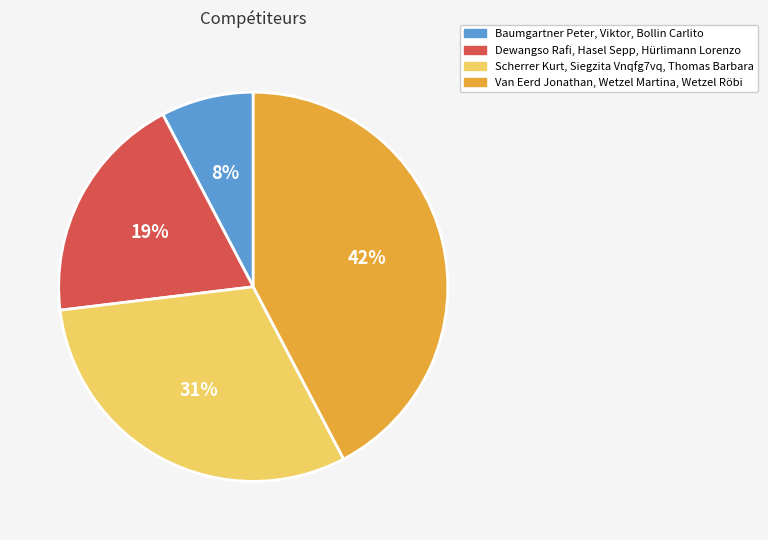

To the nearest percent, what is the average slice percentage?

25%